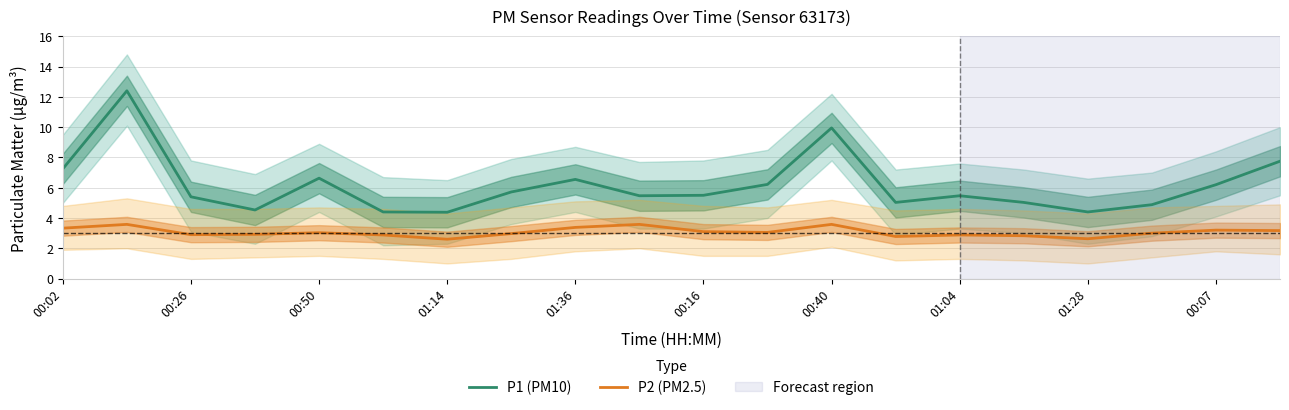

What is the smallest value displayed?

2.6